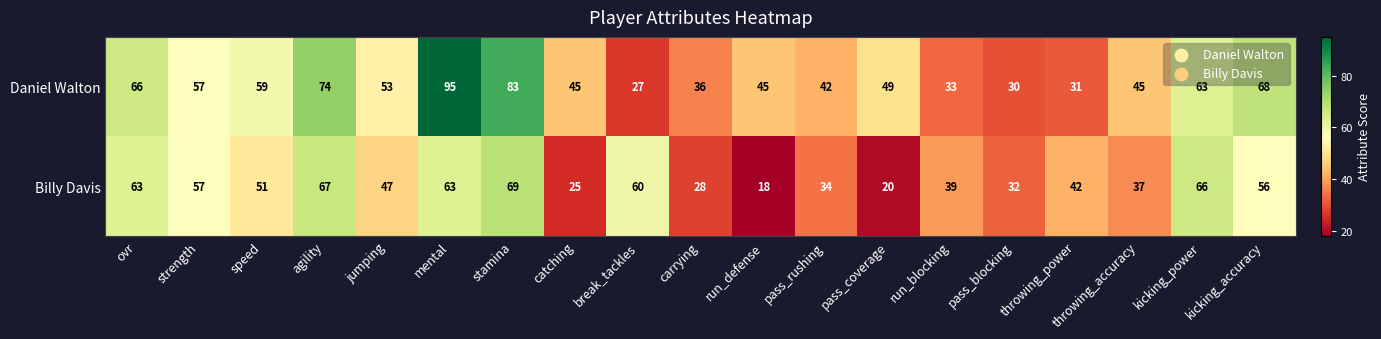

Read the Billy Davis value at agility, to the nearest 5.

65